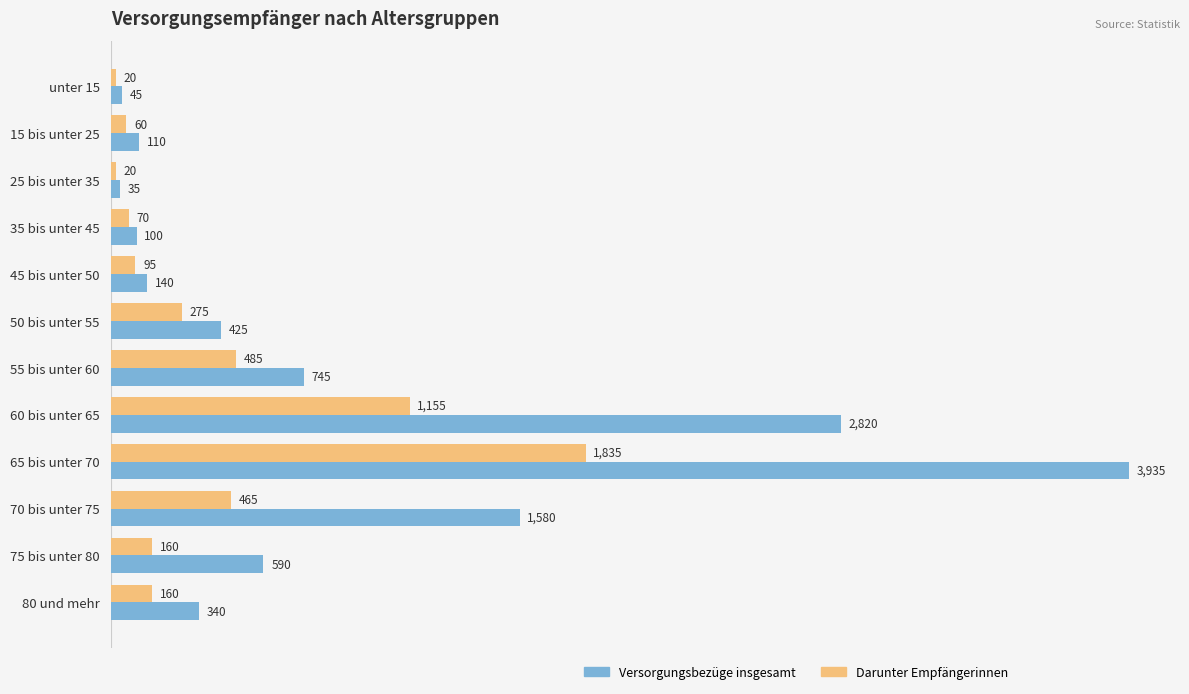

What is the maximum value for Versorgungsbezüge insgesamt?

3935